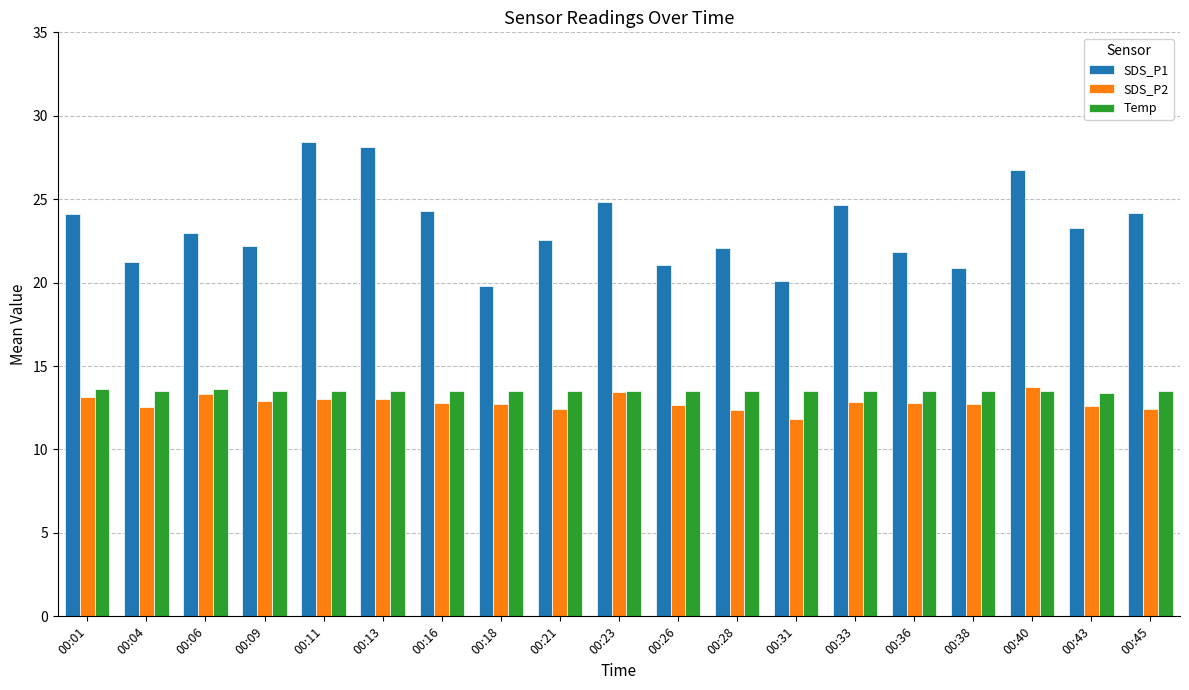

True or false: SDS_P2 has a value of 12.4 at 00:45.

True